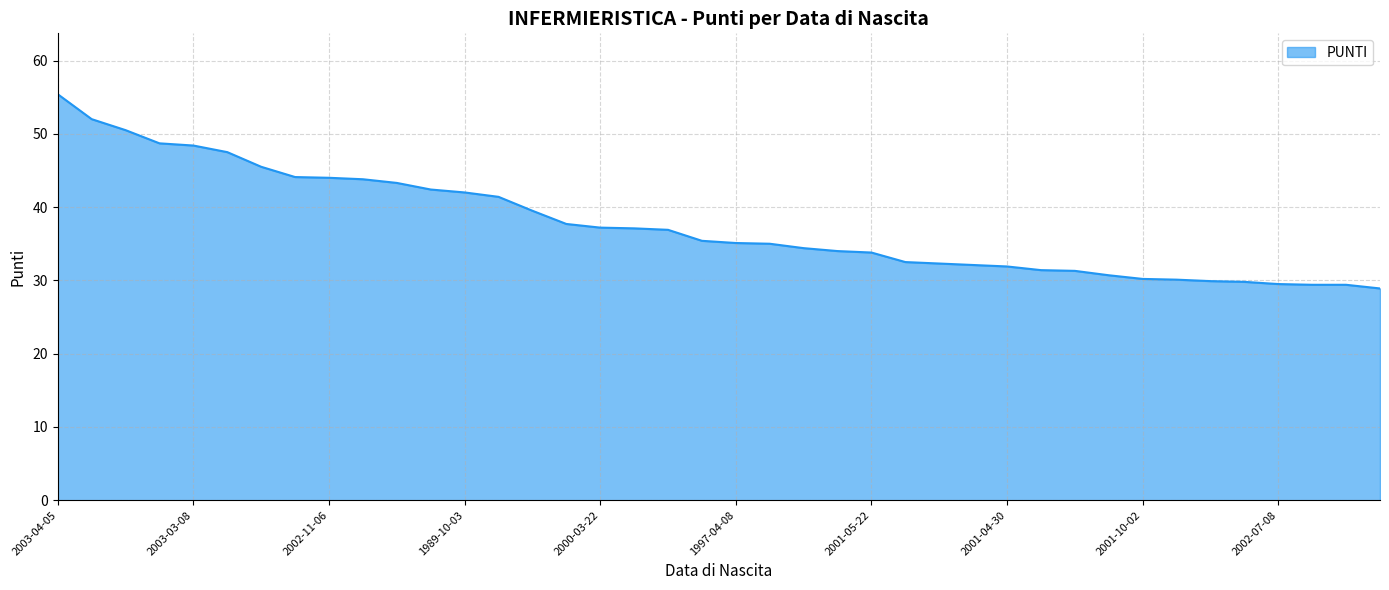

What is the smallest value displayed?

28.9